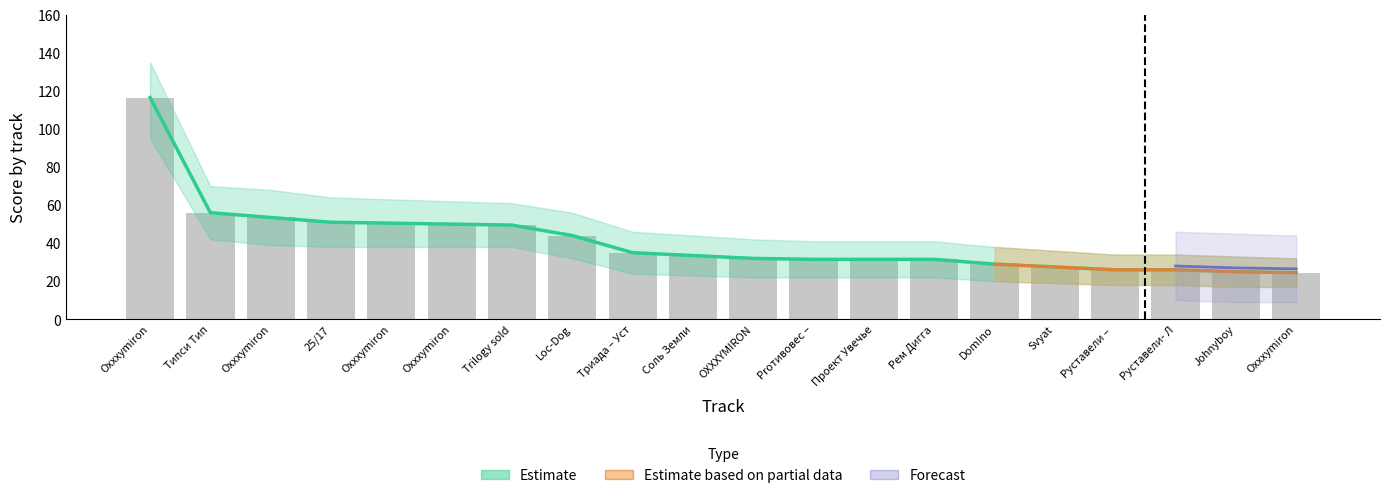

The value of Score at Oxxxymiron is 50.0. True or false?

True